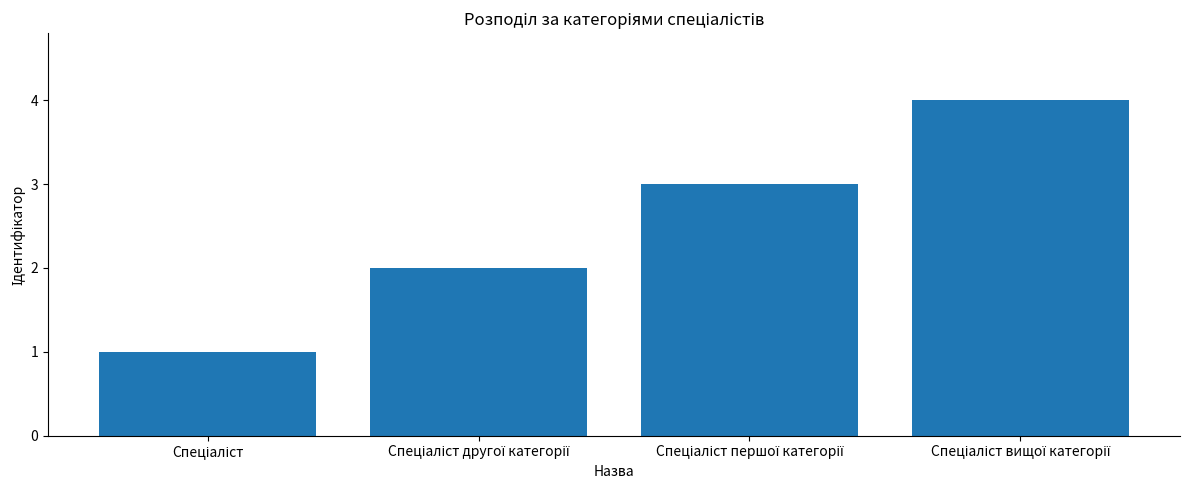

What is the difference between the maximum and minimum values?

3